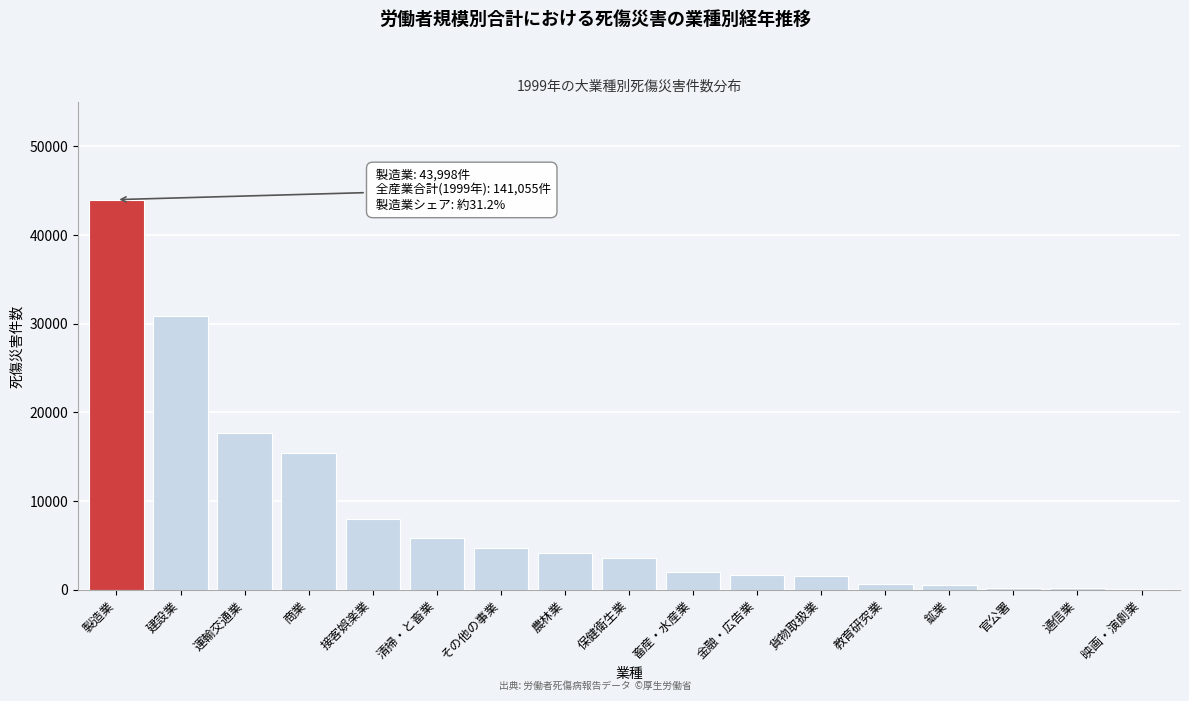

What is the maximum value shown in the chart?

43998